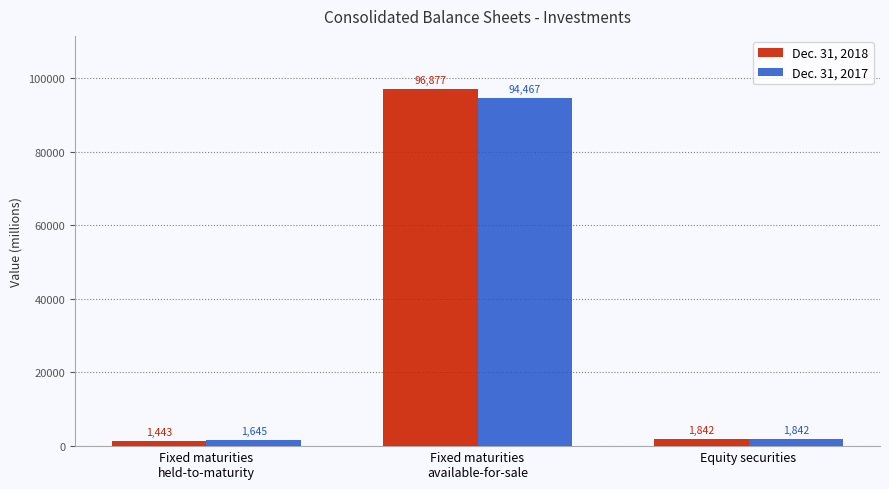

Which series has the largest range (max minus min)?

Dec. 31, 2018